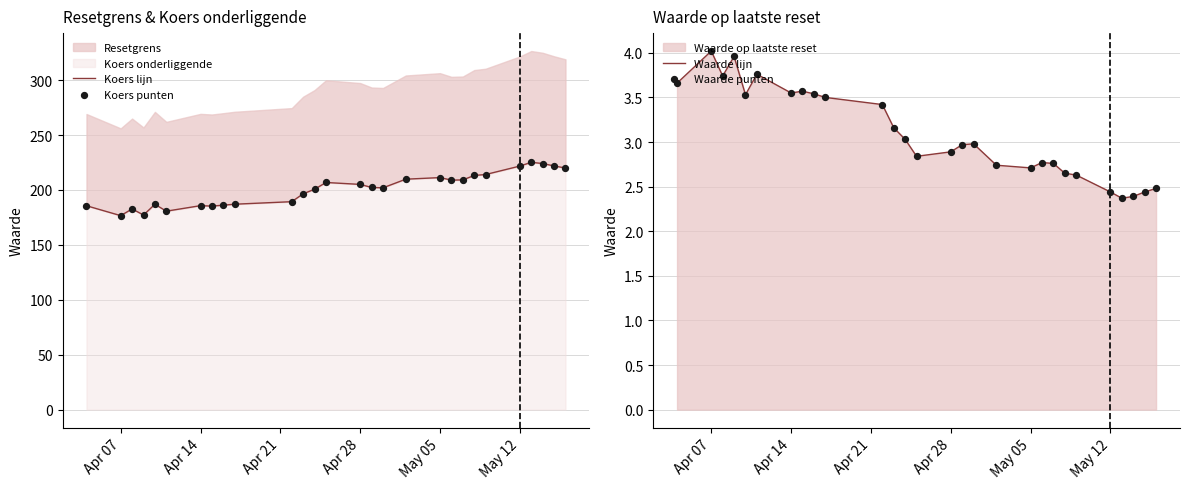

Is it true that Waarde lijn equals 2.4 at May 12?

True